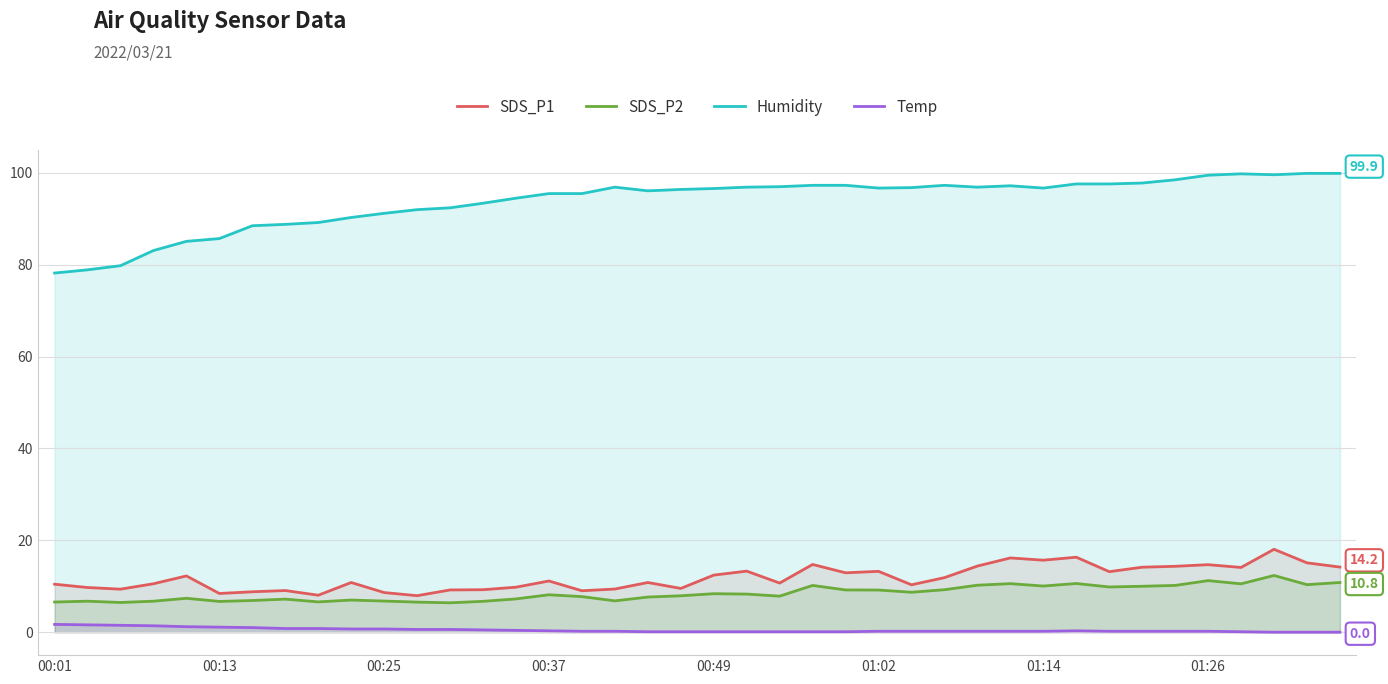

How many values in the SDS_P2 series are below 8?

20